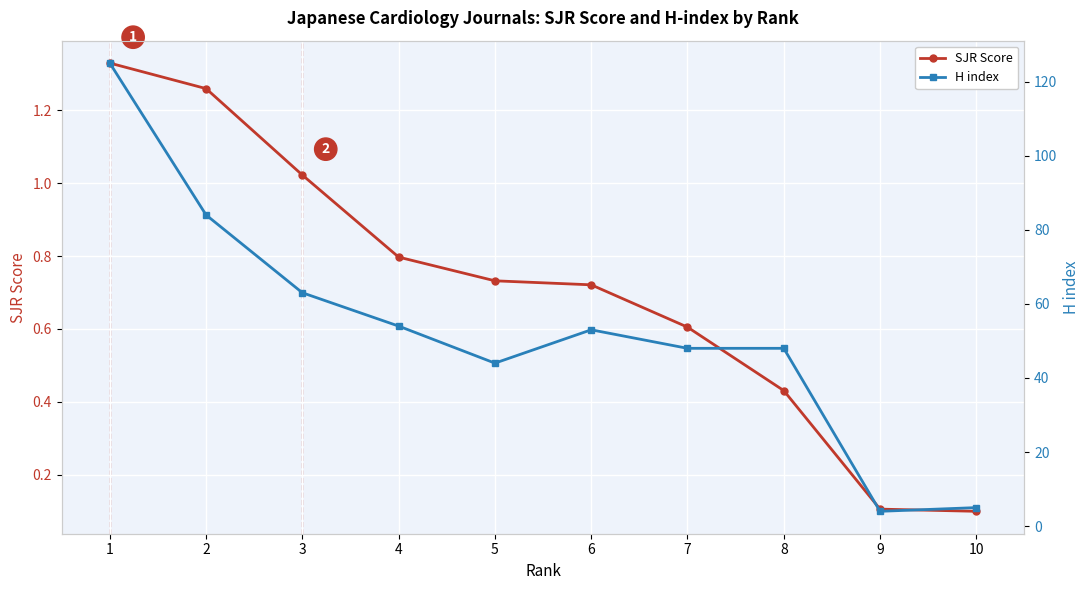

What is the sum of all SJR Score values?

7.1